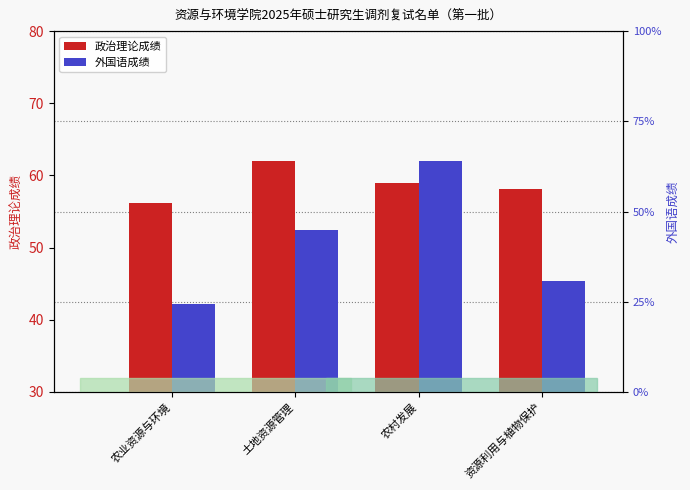

The value of 外国语成绩 at 资源利用与植物保护 is 45.4. True or false?

True